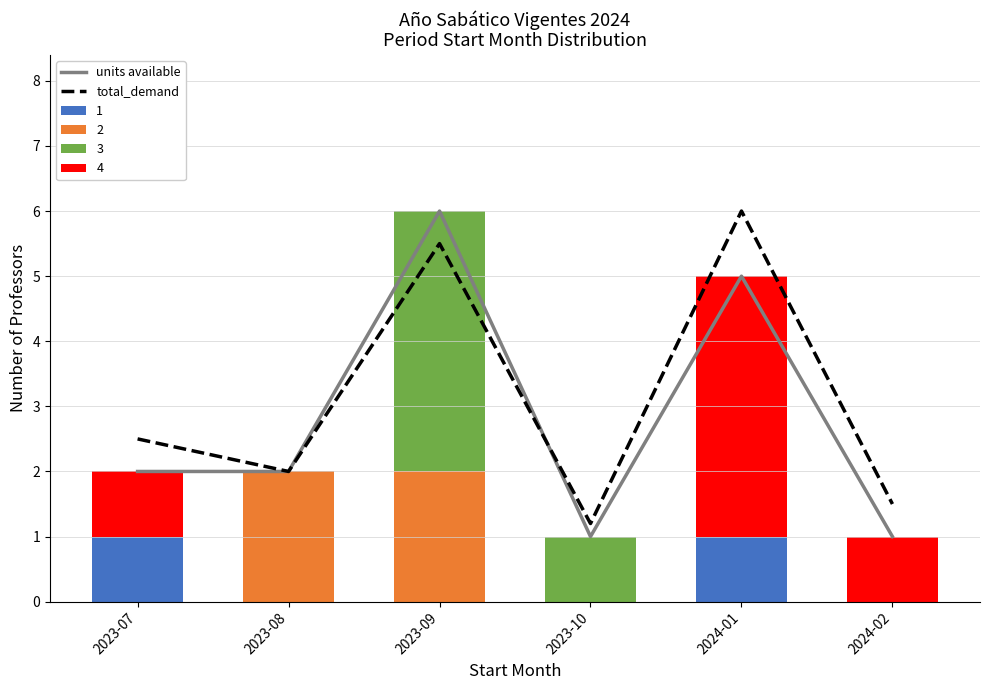

Which series has the largest range (max minus min)?

units available